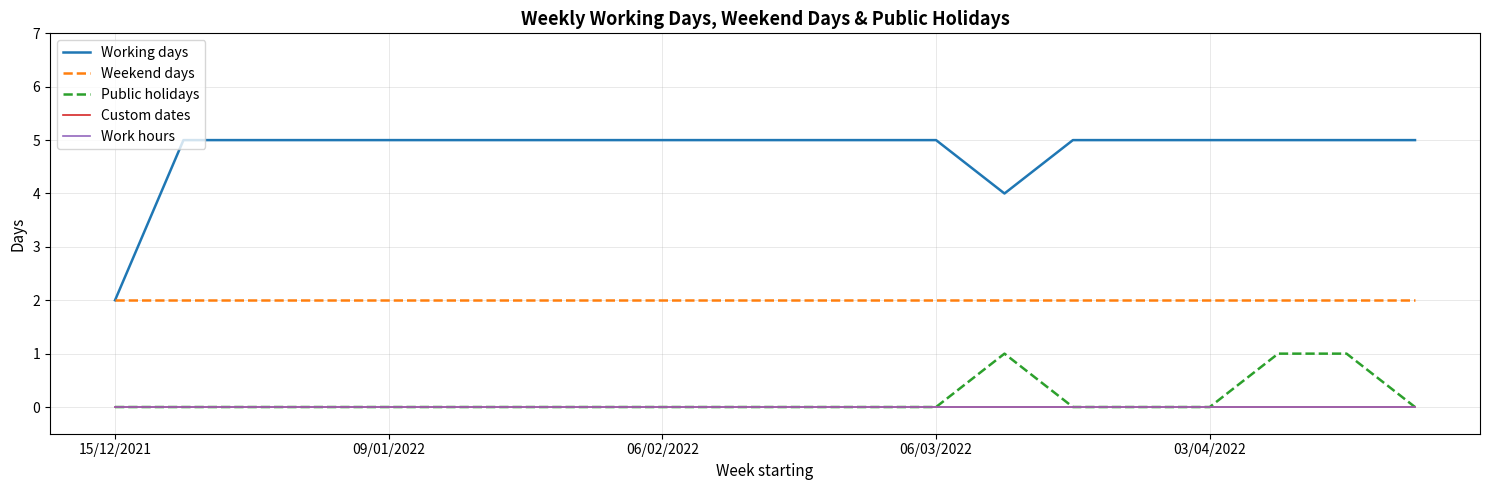

List the series in order of their peak value, highest first.

Working days, Weekend days, Public holidays, Custom dates, Work hours